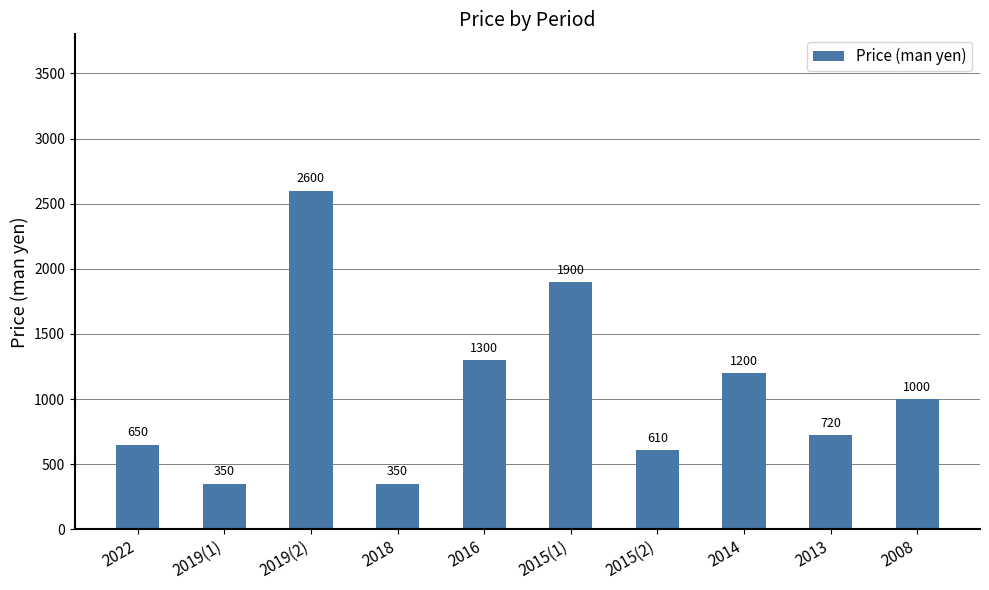

True or false: the data shows 650 at 2022.

True